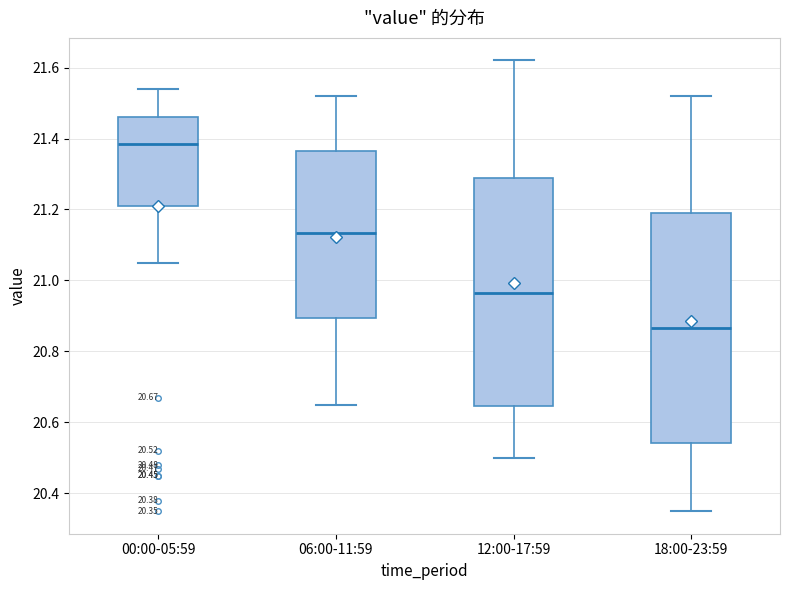

Which box has the highest median line?

00:00-05:59